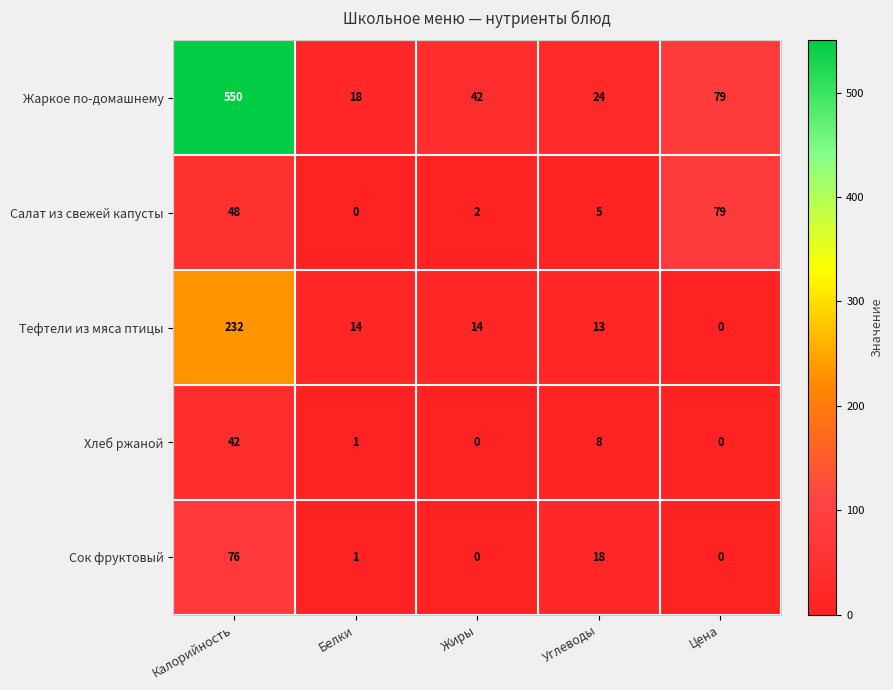

How many distinct data groups are displayed?

5